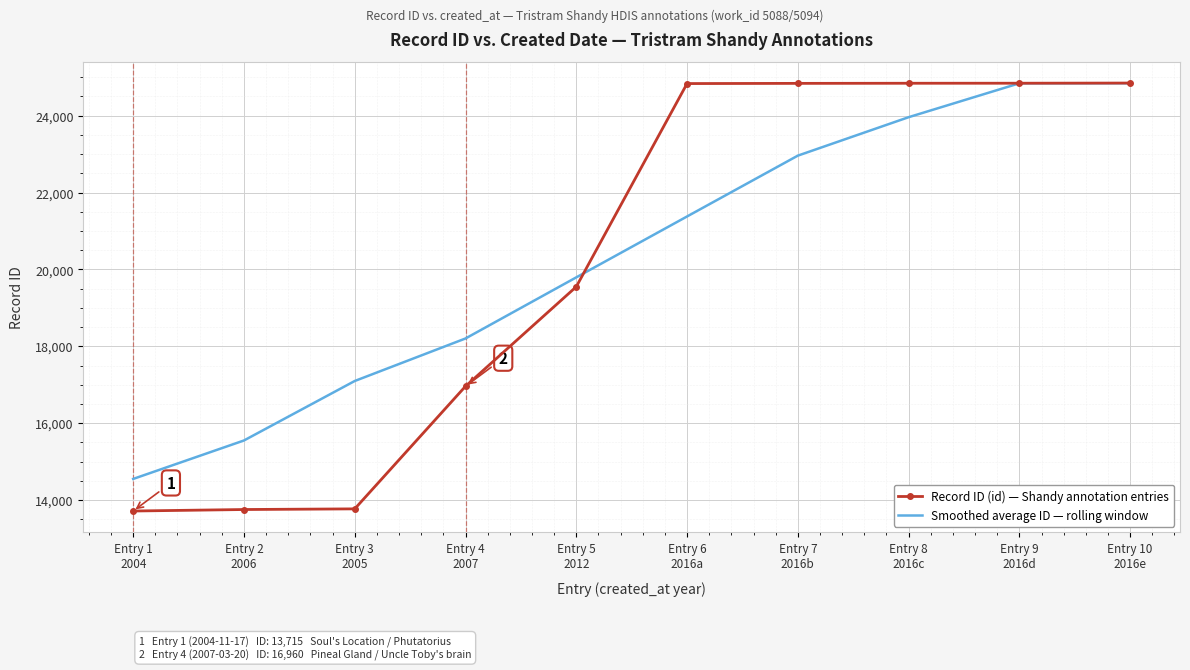

What is the sum of the Smoothed average ID — rolling window values at Entry 10
2016e and Entry 1
2004?

39393.8